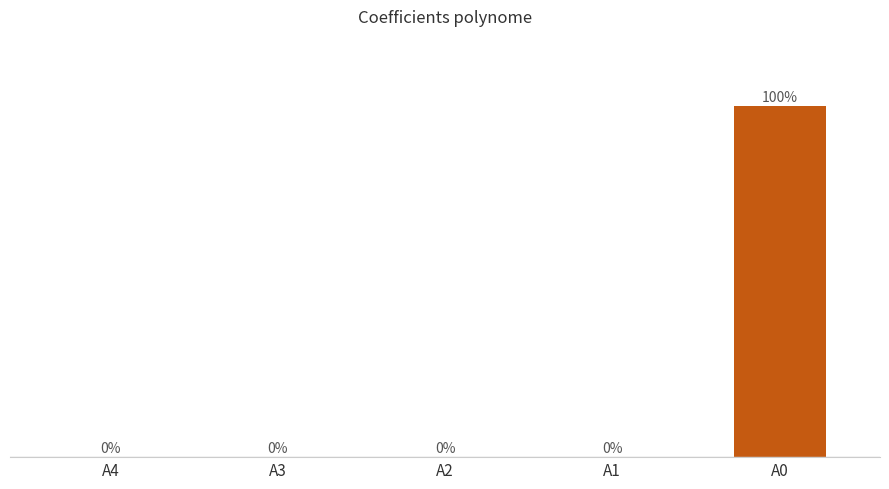

Between A3 and A4, which is larger?

A3